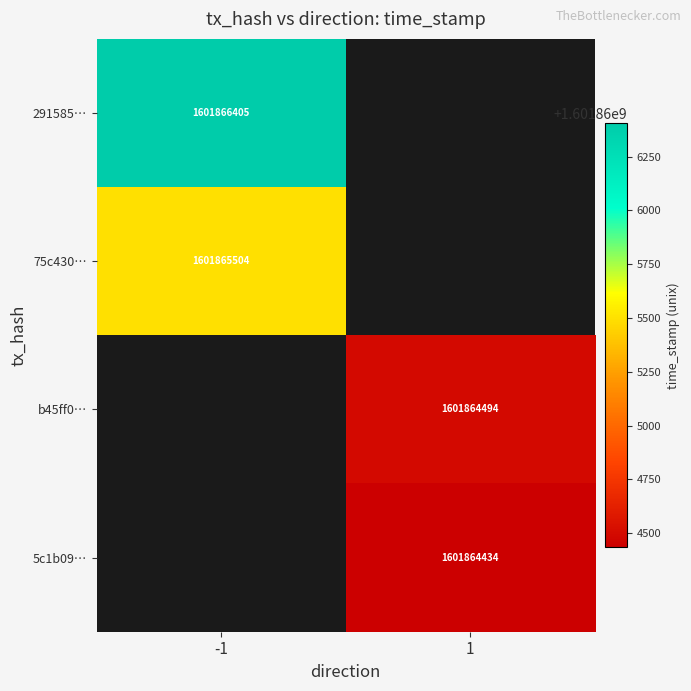

The value of b45ff0… at 1 is 2856164276. True or false?

False